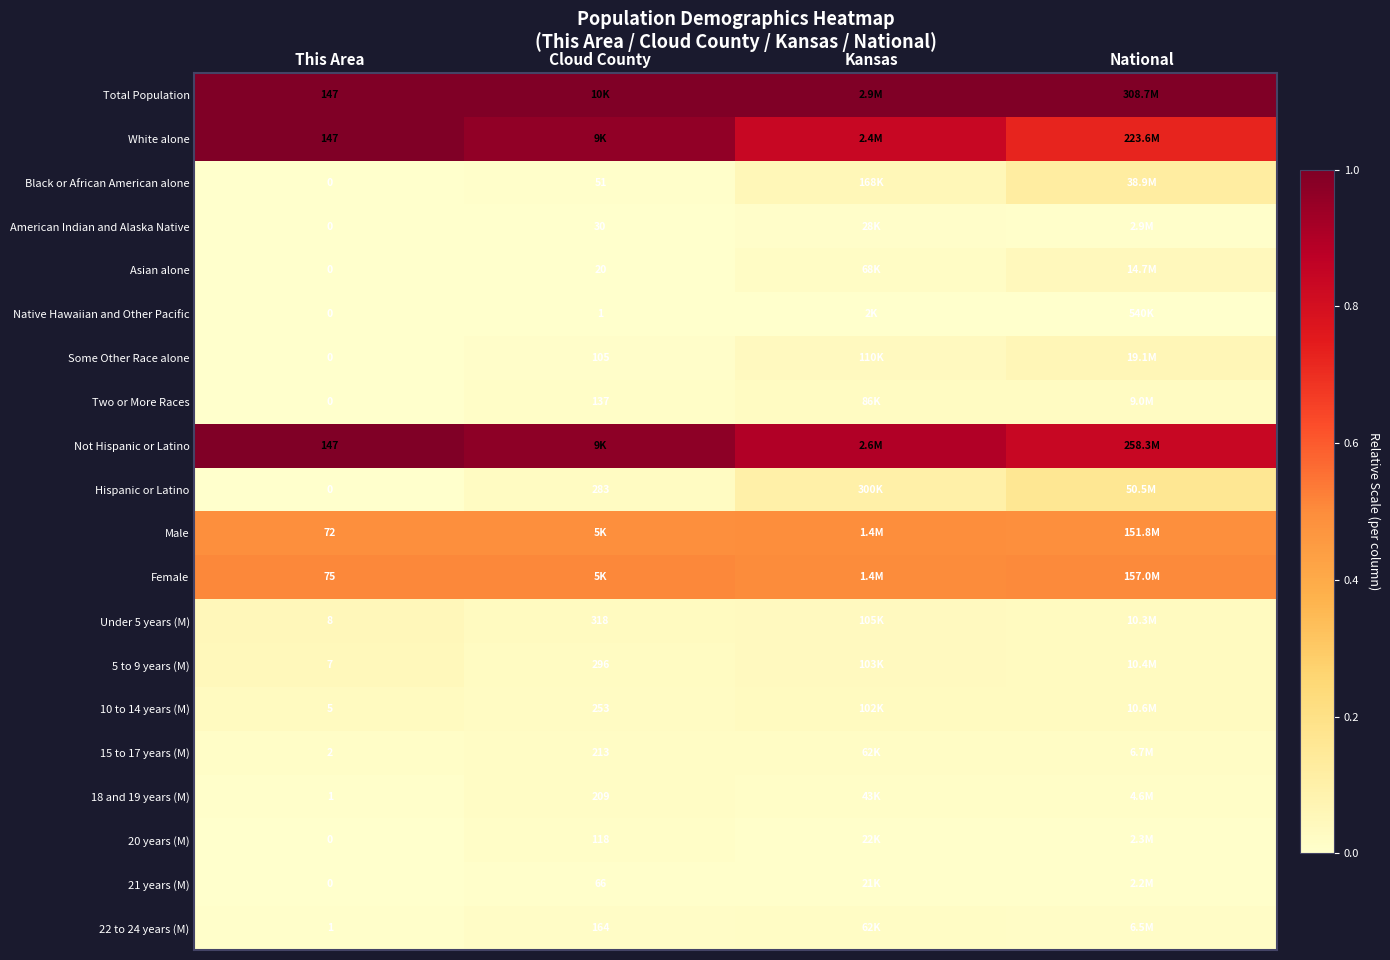

Which series has the largest total across all categories?

Total Population